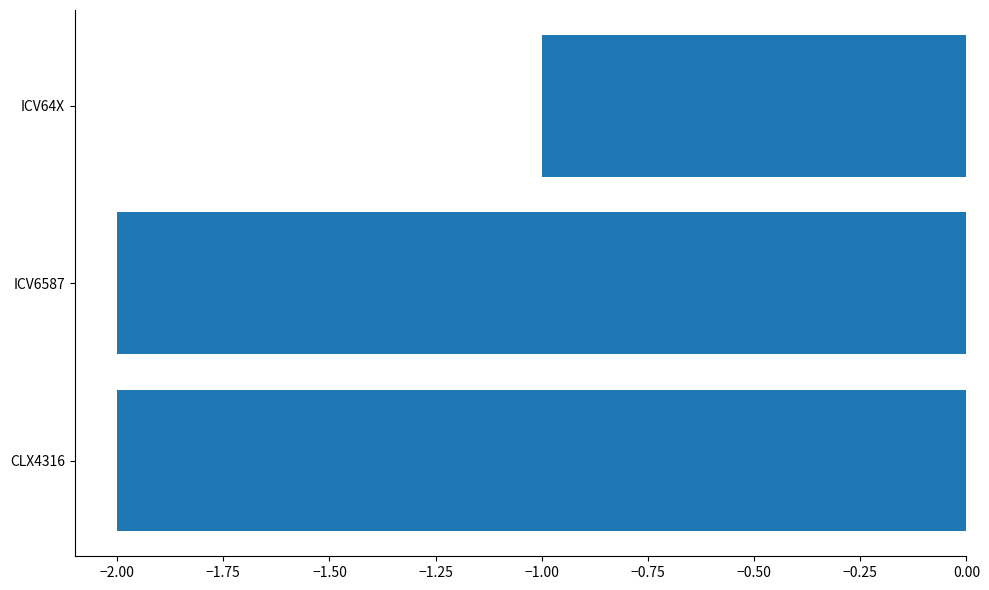

What is the sum of the values at CLX4316 and ICV64X?

-3